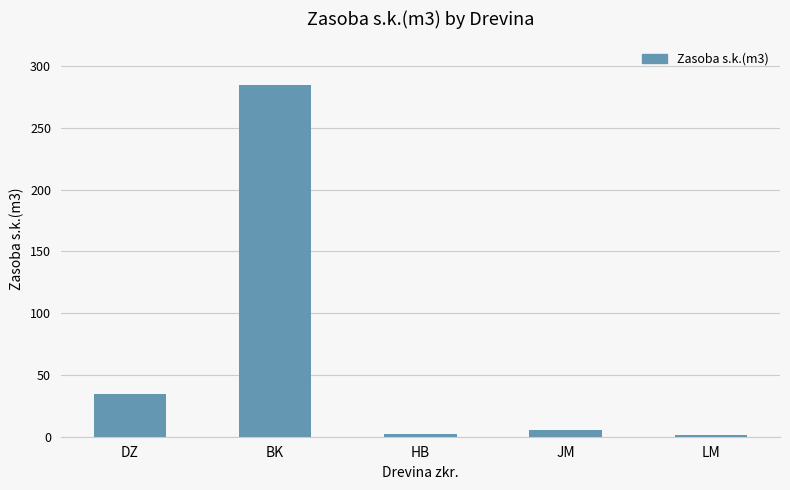

What is the greatest value displayed?

284.6